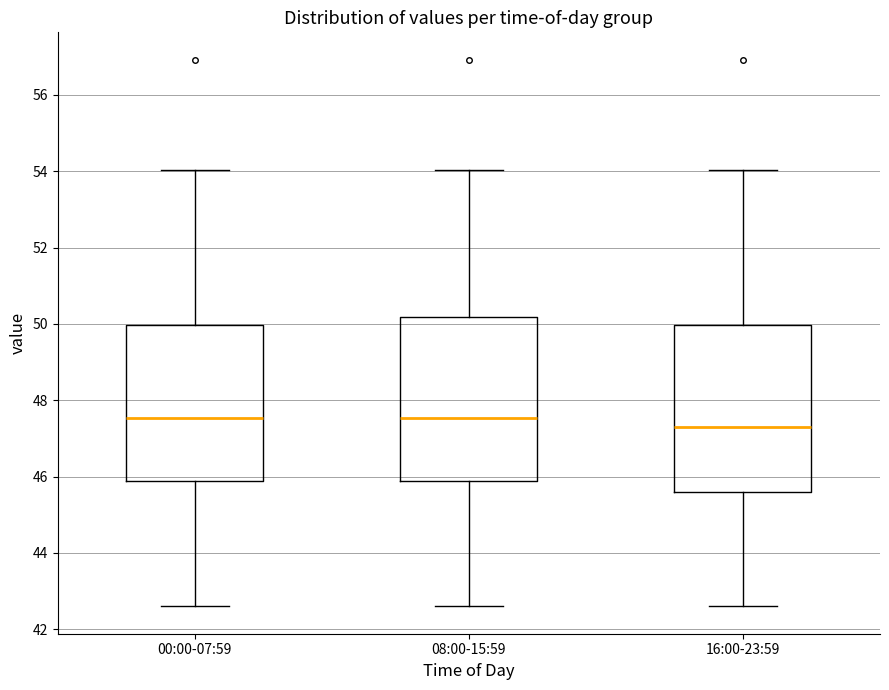

Where is the upper edge of the box for 00:00-07:59 on the y-axis? The values are not printed on the chart, so give them approximately, as read against the axis.

50.0